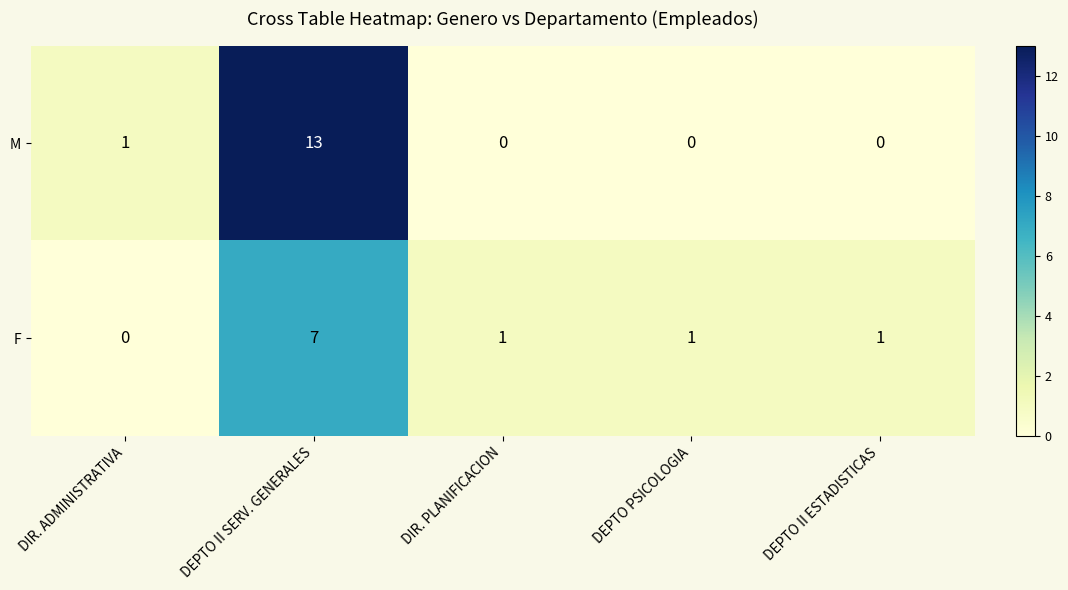

At which category is the sum across all series the highest?

DEPTO II SERV. GENERALES